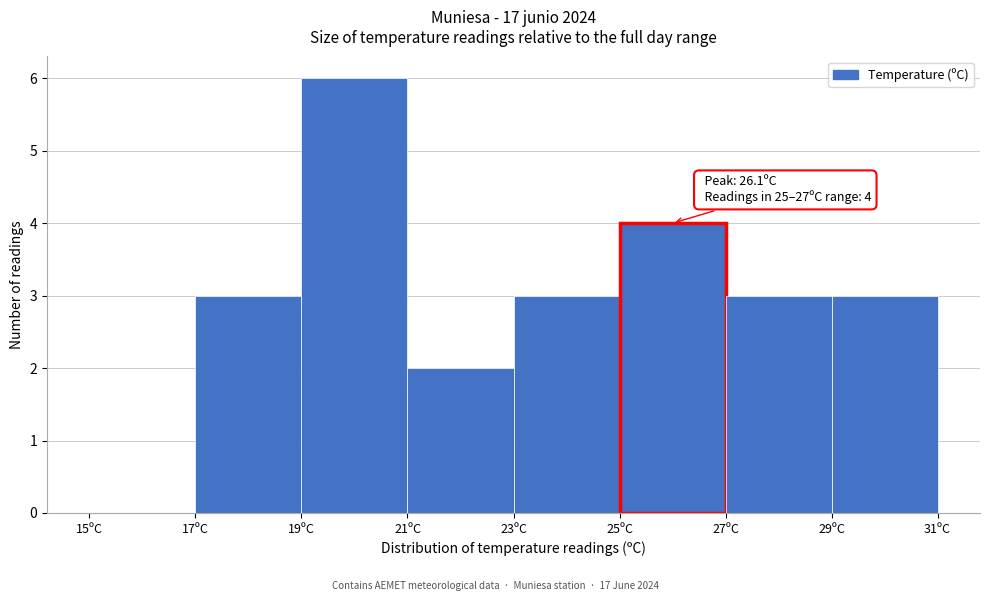

Over which range of the x-axis is the bar tallest?

19 to 21